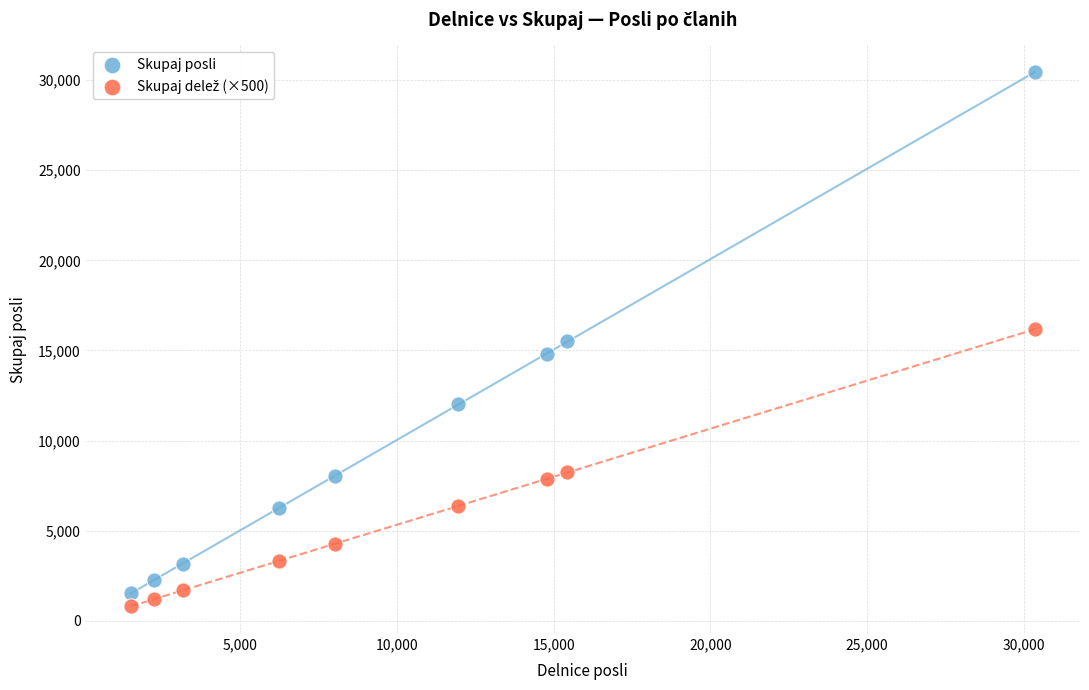

Which series contains the highest Y value?

Skupaj posli